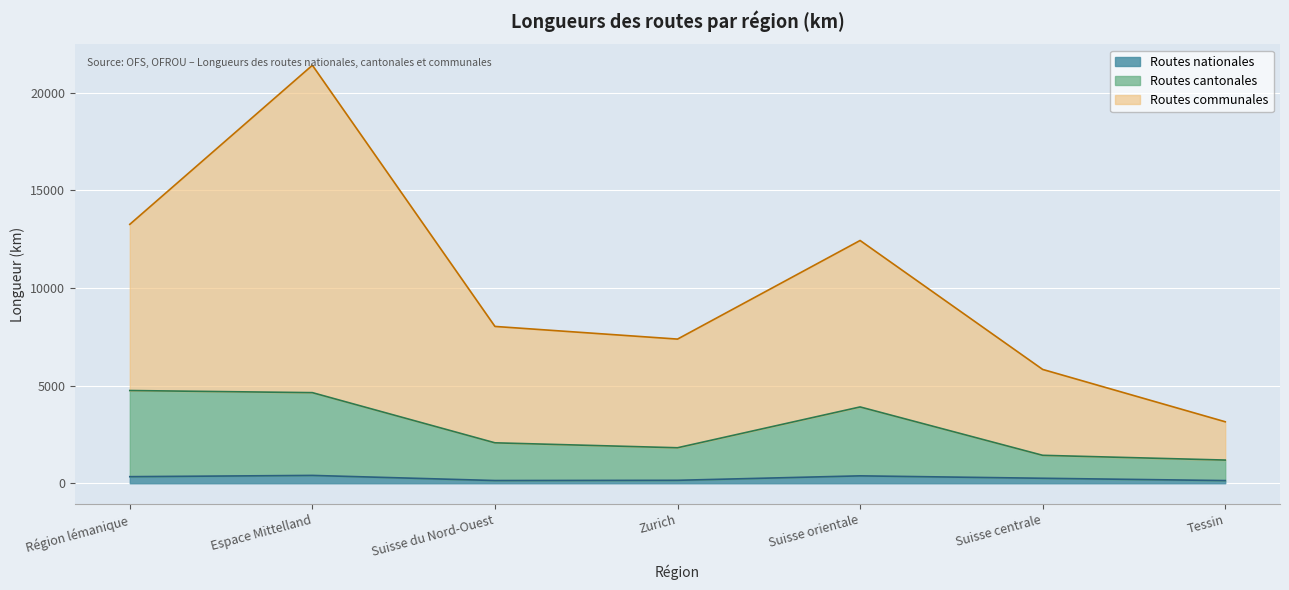

True or false: Routes nationales and Routes cantonales cross at least once.

False